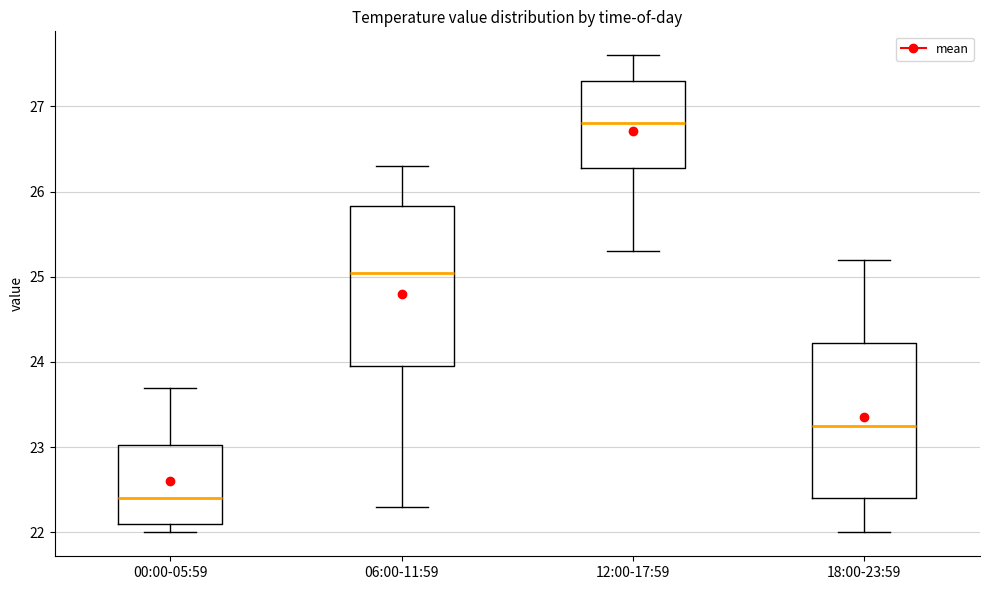

Where does the upper whisker of the box for 12:00-17:59 end on the y-axis? The values are not printed on the chart, so give them approximately, as read against the axis.

27.6